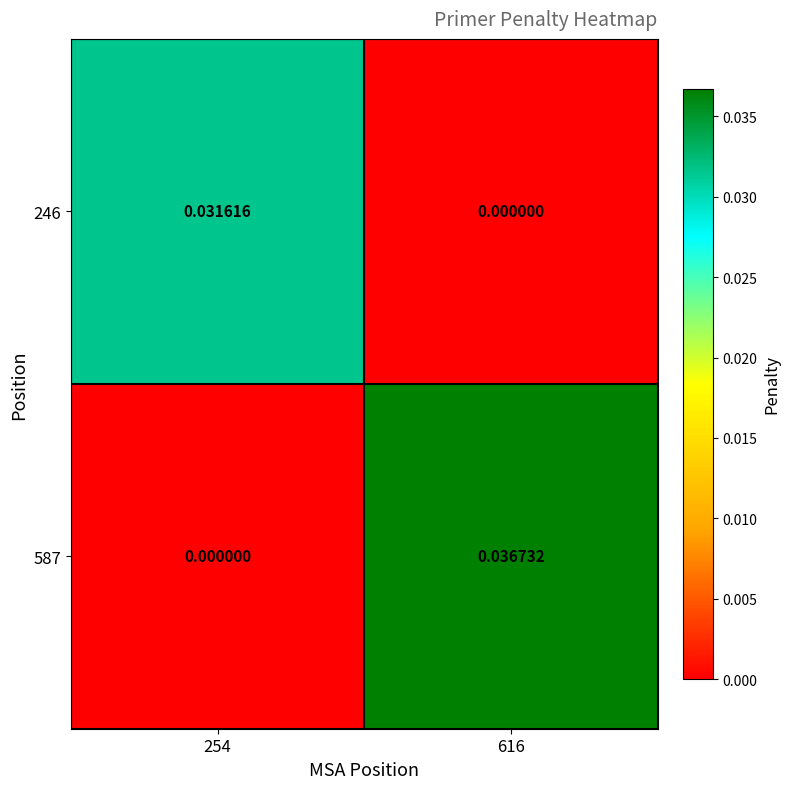

List the series in order of their peak value, lowest first.

246, 587